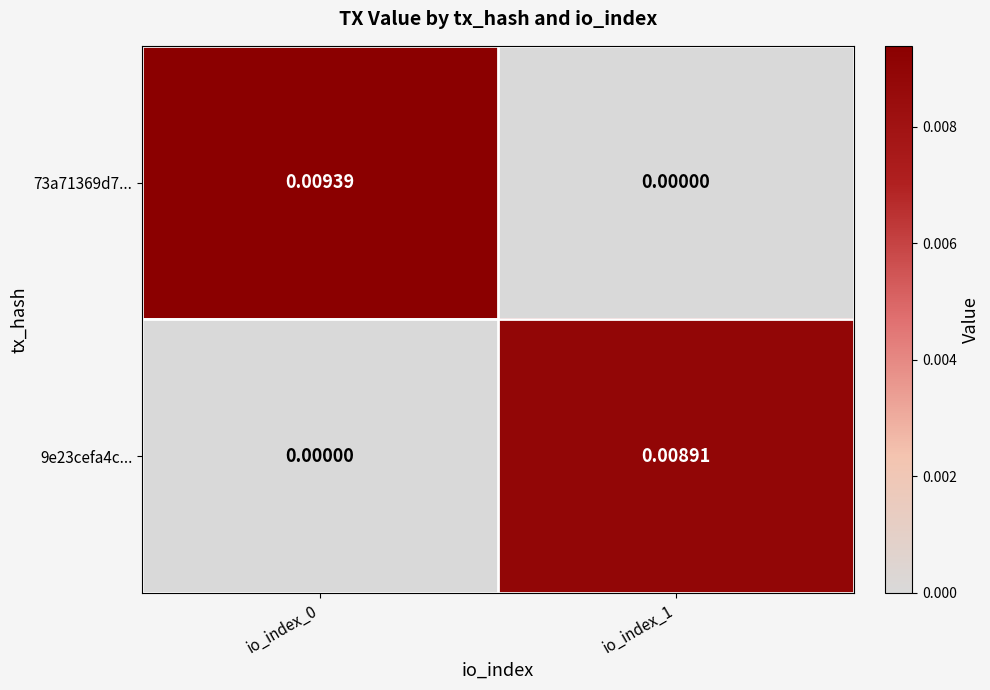

Is the value of 73a71369d7... at io_index_0 greater than the value of 9e23cefa4c... at io_index_0?

Yes